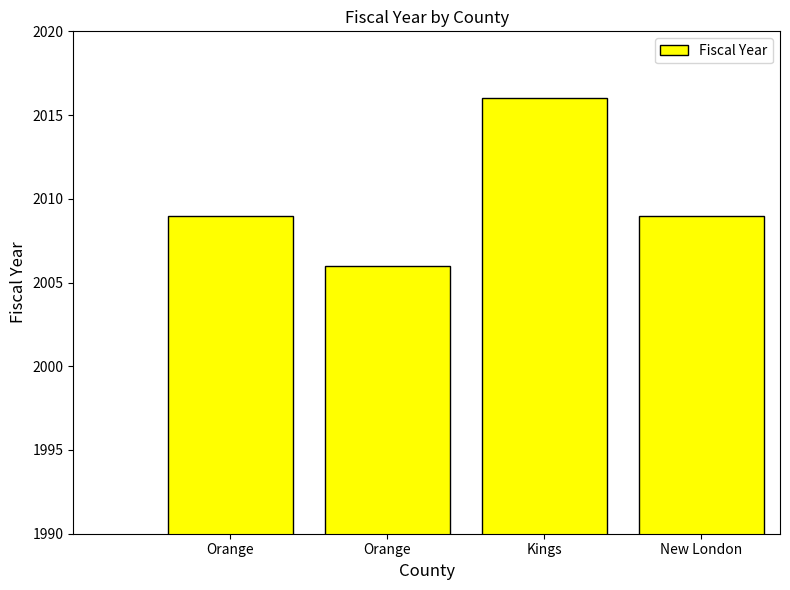

How many categories are shown in the chart?

4